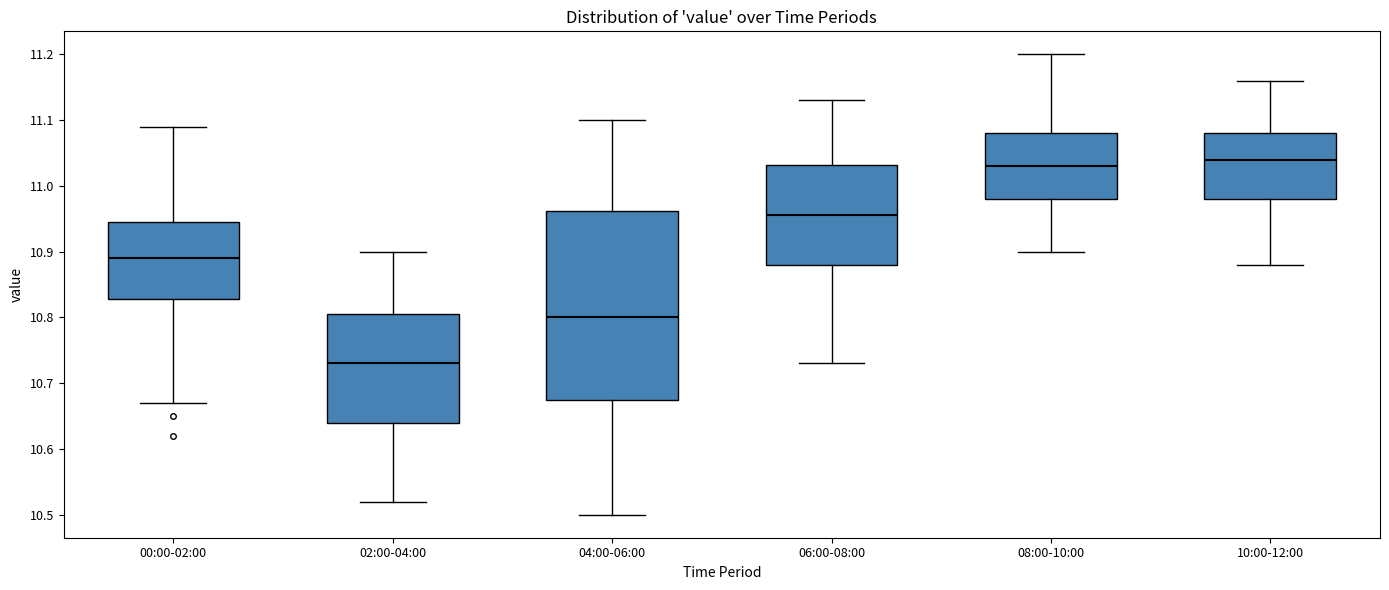

Reading left to right, transcribe this box plot: for each box, give where its median line is, the range the box spans, and where its two whiskers end, as read against the y-axis. The values are not printed on the chart, so give them approximately, as read against the axis.

00:00-02:00: median 10.89, box 10.83 to 10.95, whiskers 10.67 to 11.09
02:00-04:00: median 10.73, box 10.64 to 10.81, whiskers 10.52 to 10.90
04:00-06:00: median 10.80, box 10.68 to 10.96, whiskers 10.50 to 11.10
06:00-08:00: median 10.96, box 10.88 to 11.03, whiskers 10.73 to 11.13
08:00-10:00: median 11.03, box 10.98 to 11.08, whiskers 10.90 to 11.20
10:00-12:00: median 11.04, box 10.98 to 11.08, whiskers 10.88 to 11.16